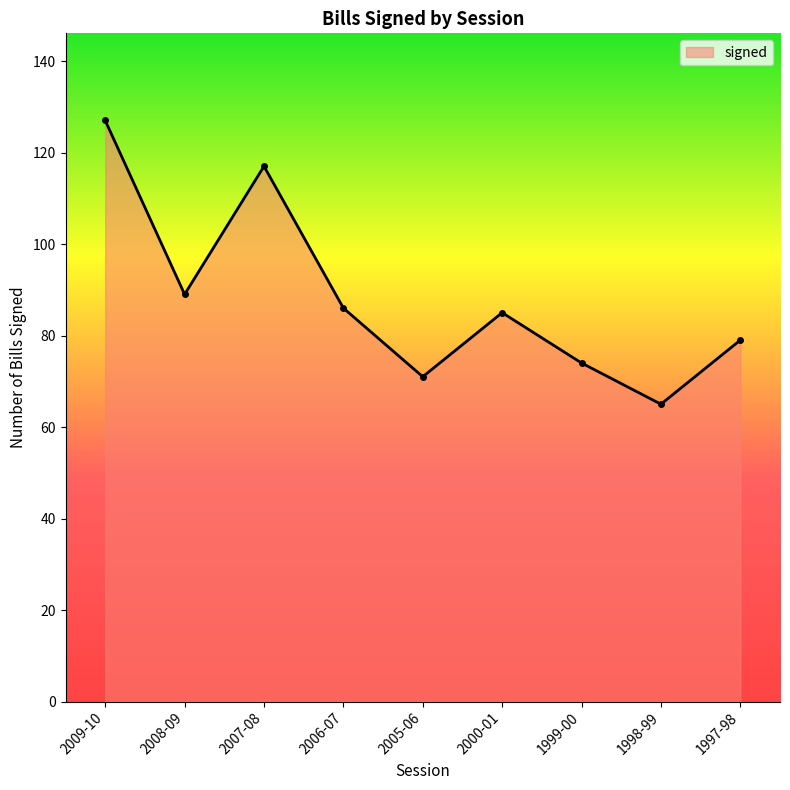

True or false: there are more than 2 points higher than both neighbors.

False